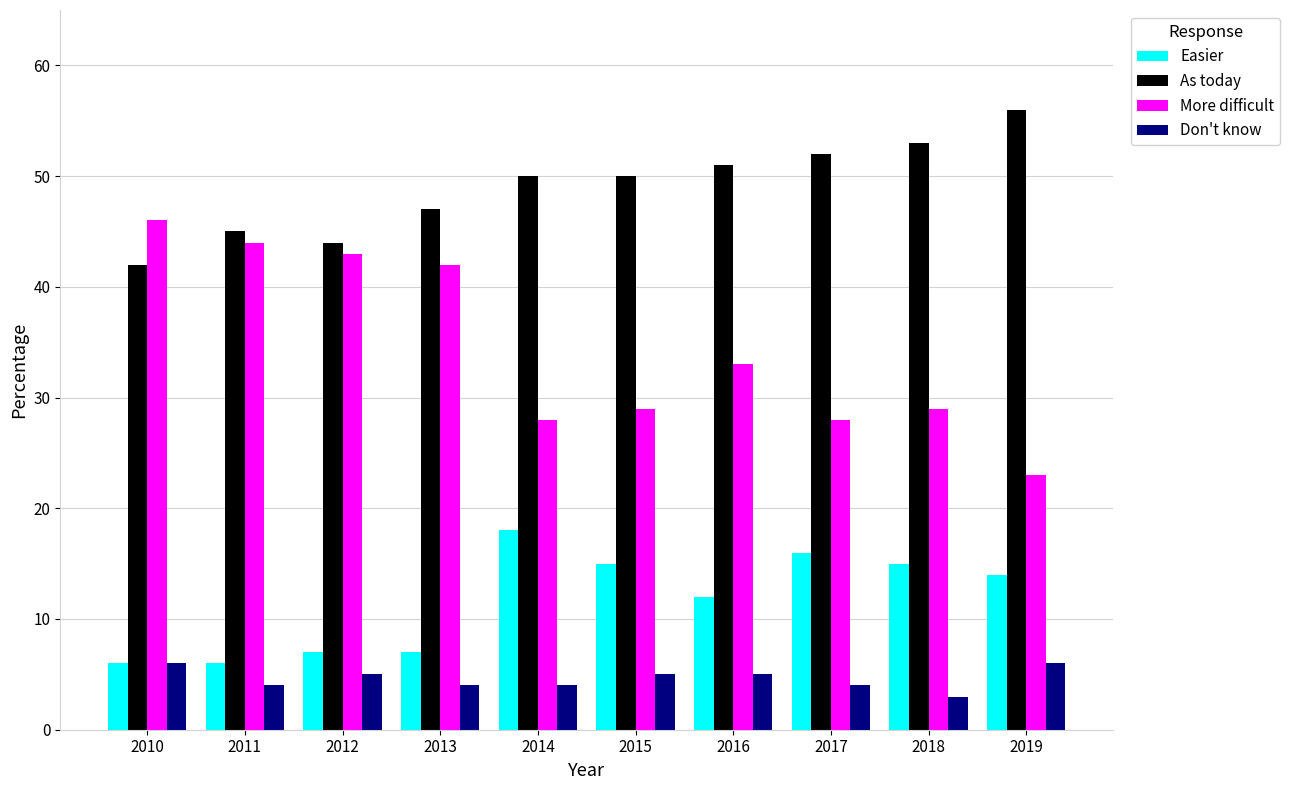

List the series in order of their overall mean, lowest first.

Don't know, Easier, More difficult, As today